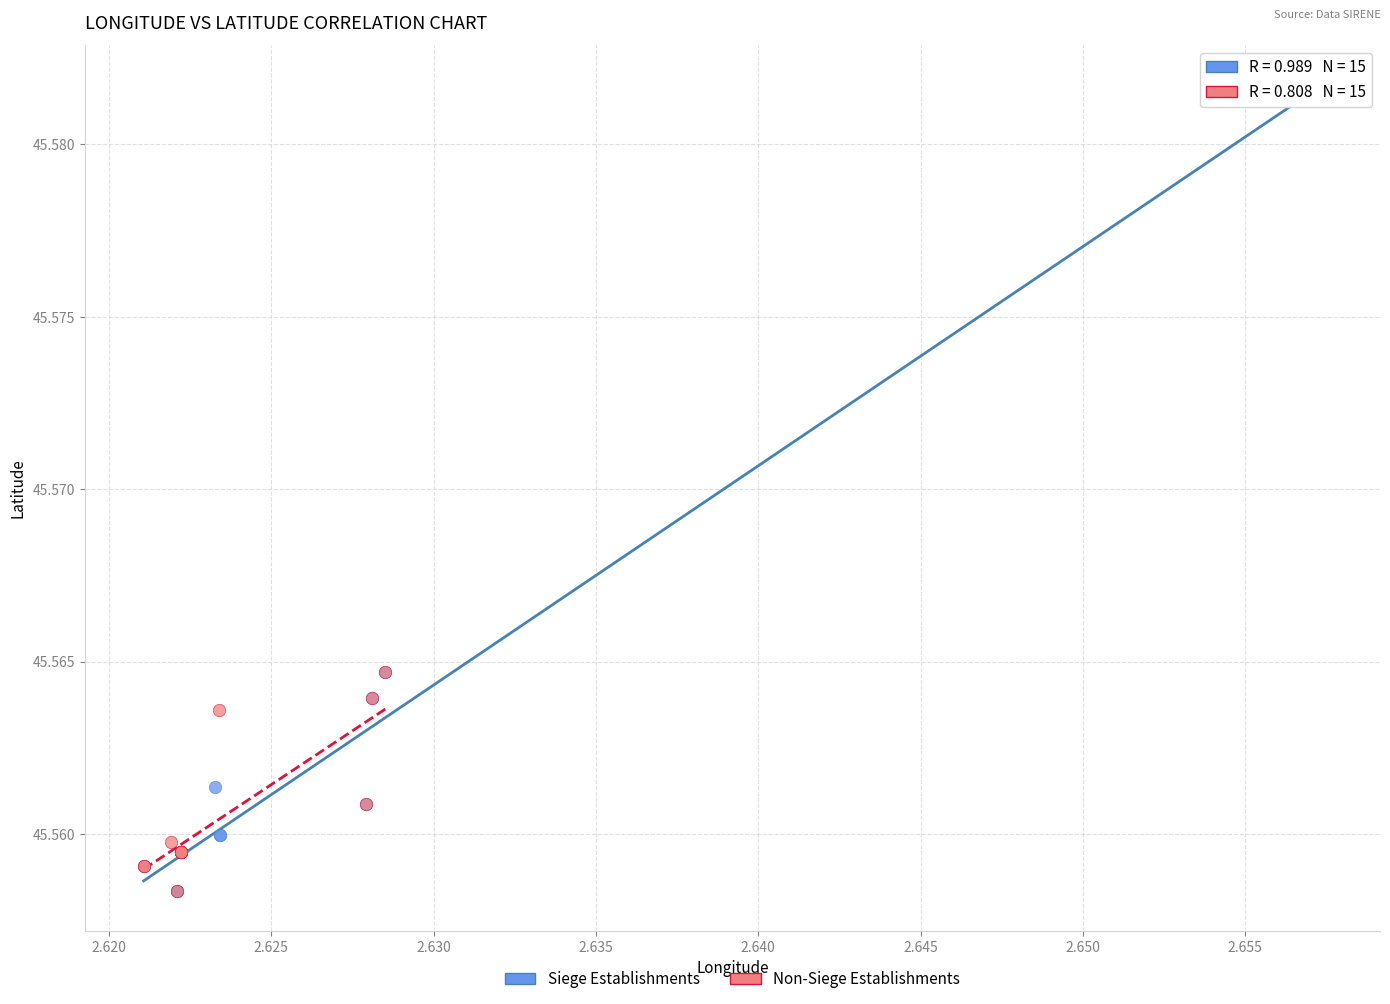

Which series contains the highest Y value?

Siege Establishments